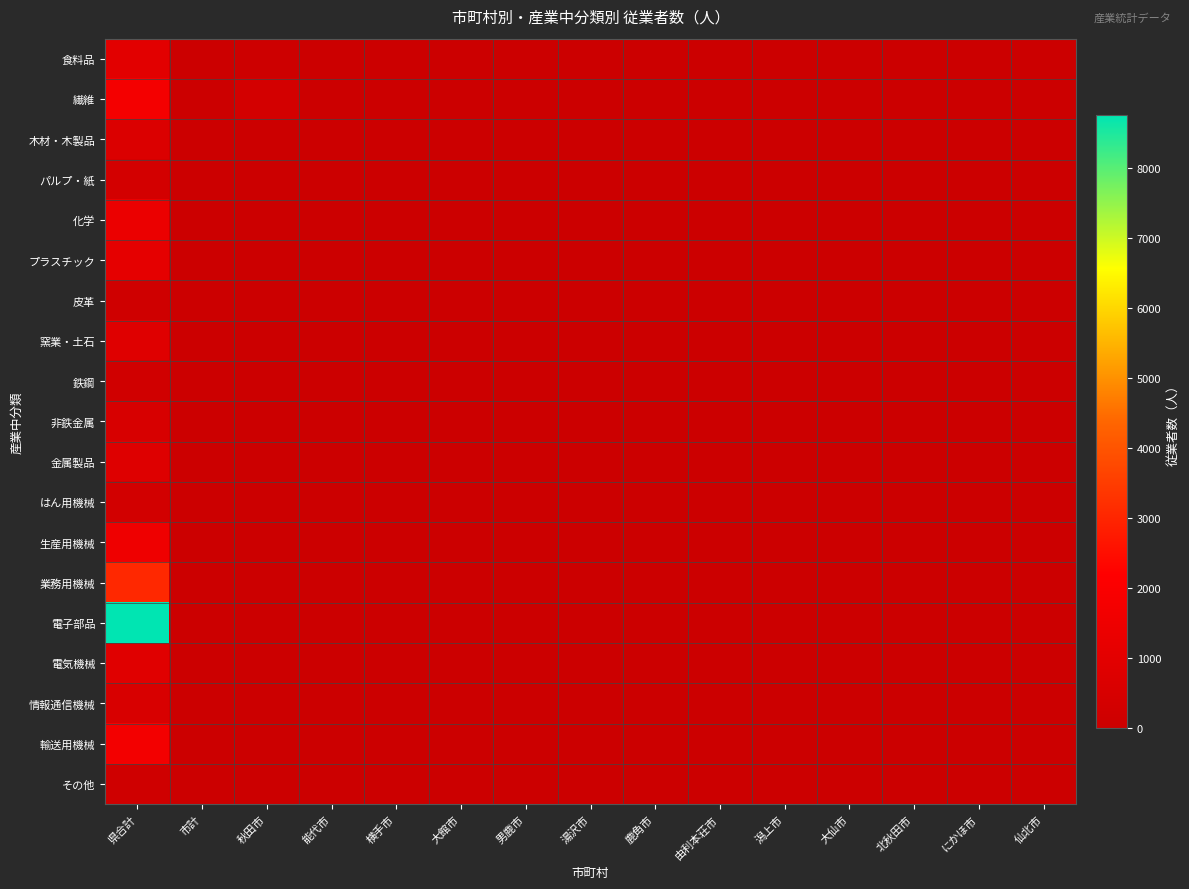

Which series changed the most between 北秋田市 and 仙北市?

食料品